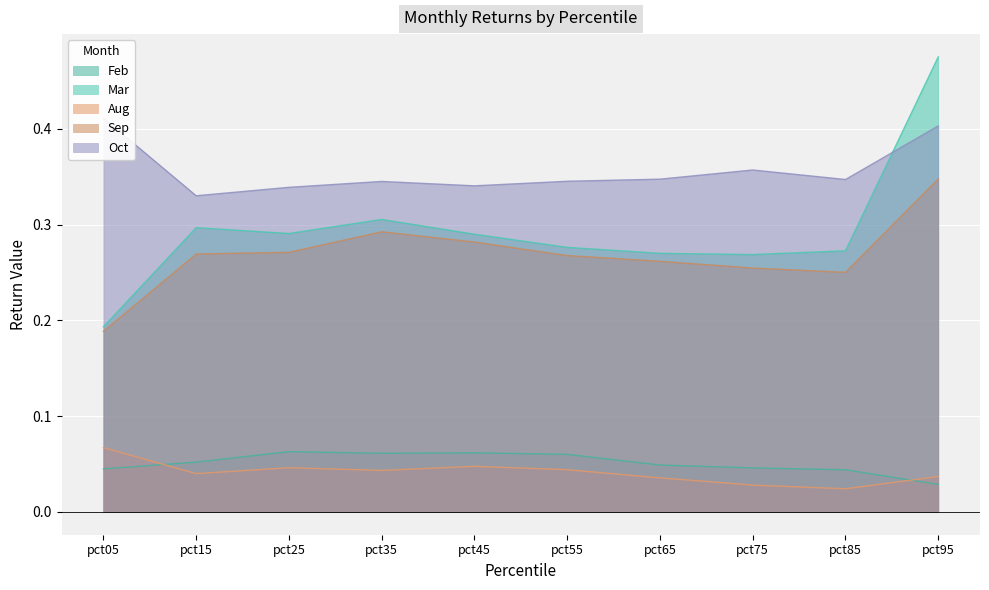

Reading right to left, transcribe all the data shown in this chart.

Feb: 0.0	0.0	0.0	0.0	0.1	0.1	0.1	0.1	0.1	0.0
Mar: 0.5	0.3	0.3	0.3	0.3	0.3	0.3	0.3	0.3	0.2
Aug: 0.0	0.0	0.0	0.0	0.0	0.0	0.0	0.0	0.0	0.1
Sep: 0.3	0.3	0.3	0.3	0.3	0.3	0.3	0.3	0.3	0.2
Oct: 0.4	0.3	0.4	0.3	0.3	0.3	0.3	0.3	0.3	0.4